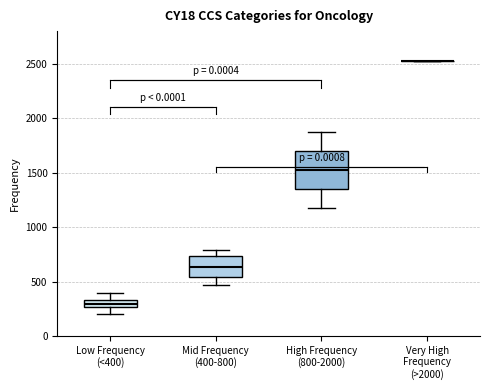

Where is the lower edge of the box for Low Frequency (<400) on the y-axis? The values are not printed on the chart, so give them approximately, as read against the axis.

250